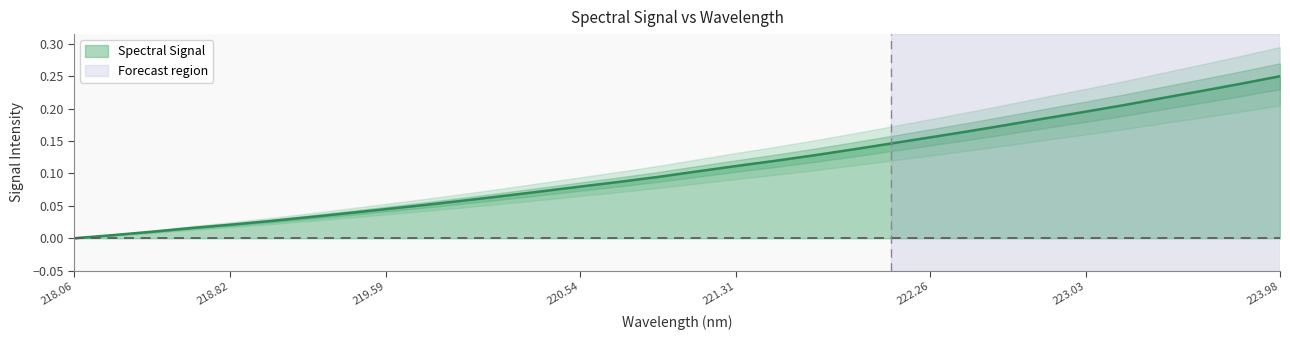

Which category has the highest value in the Spectral Signal series?

223.98